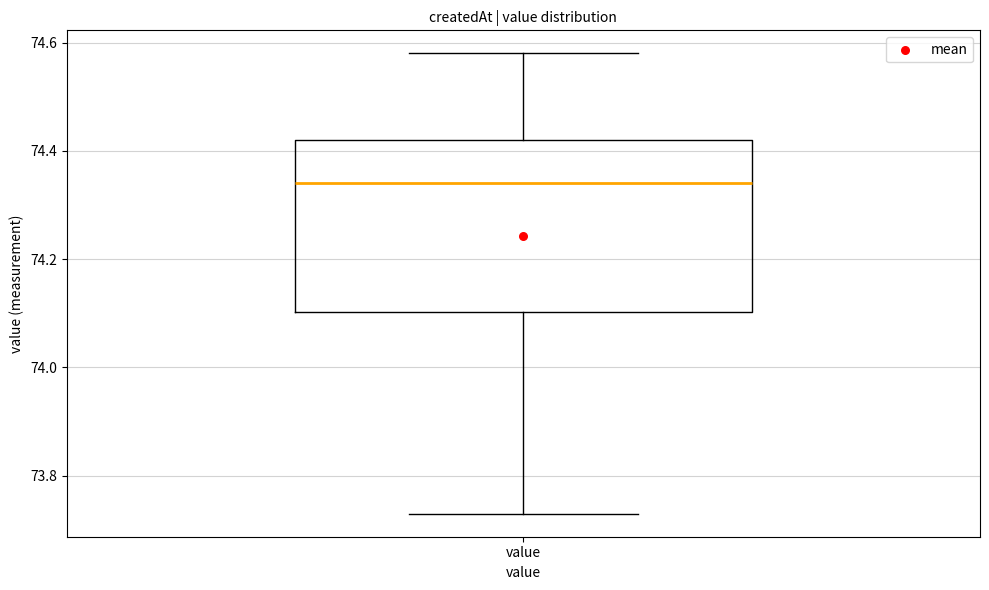

Read this box plot against the y-axis: the position of the median line, the range covered by the box, and the ends of both whiskers. The values are not printed on the chart, so give them approximately, as read against the axis.

median 74.34, box 74.10 to 74.42, whiskers 73.74 to 74.58